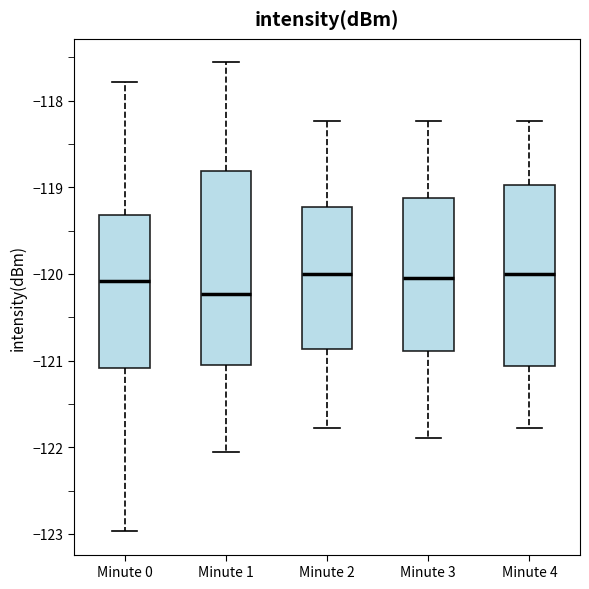

Comparing the boxes themselves (not the whiskers), which one is the tallest?

Minute 1